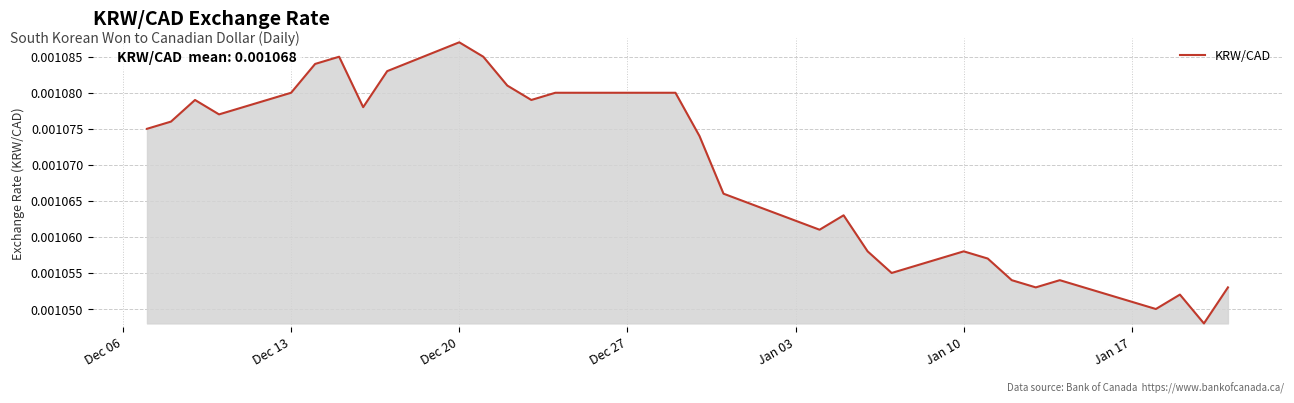

How many interior local peaks (higher than both neighbors) does the data have?

7